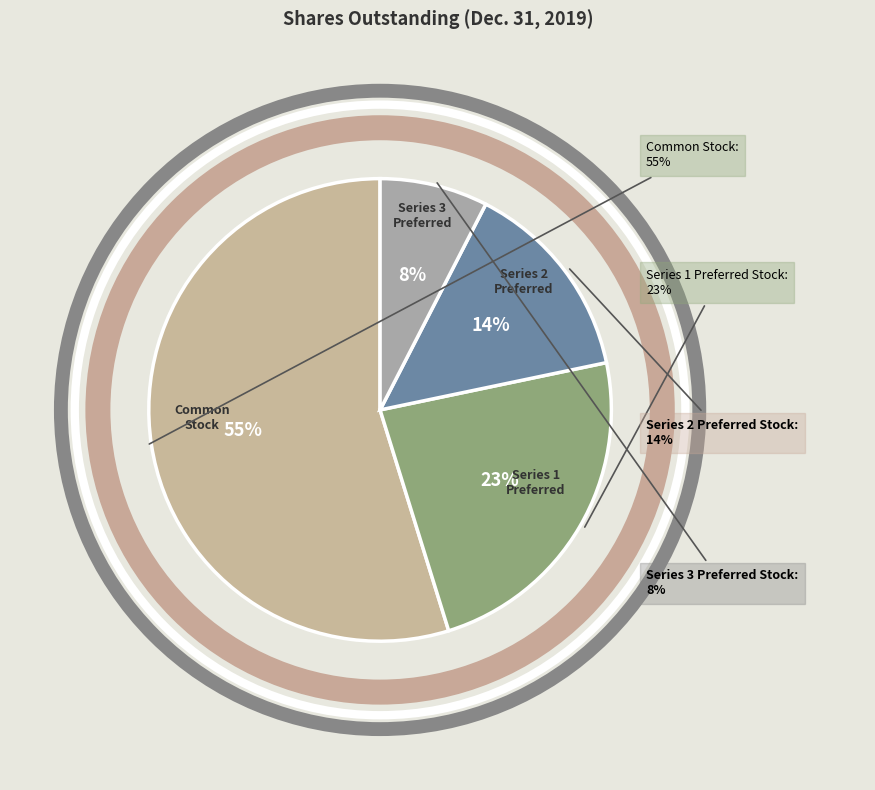

Which category has the biggest portion of the pie?

Common Stock